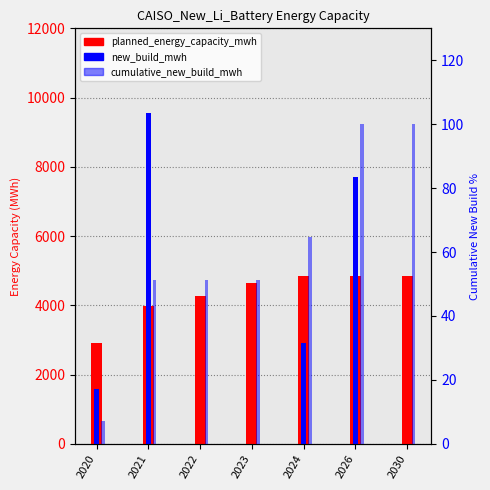

Are the bars horizontal?

No